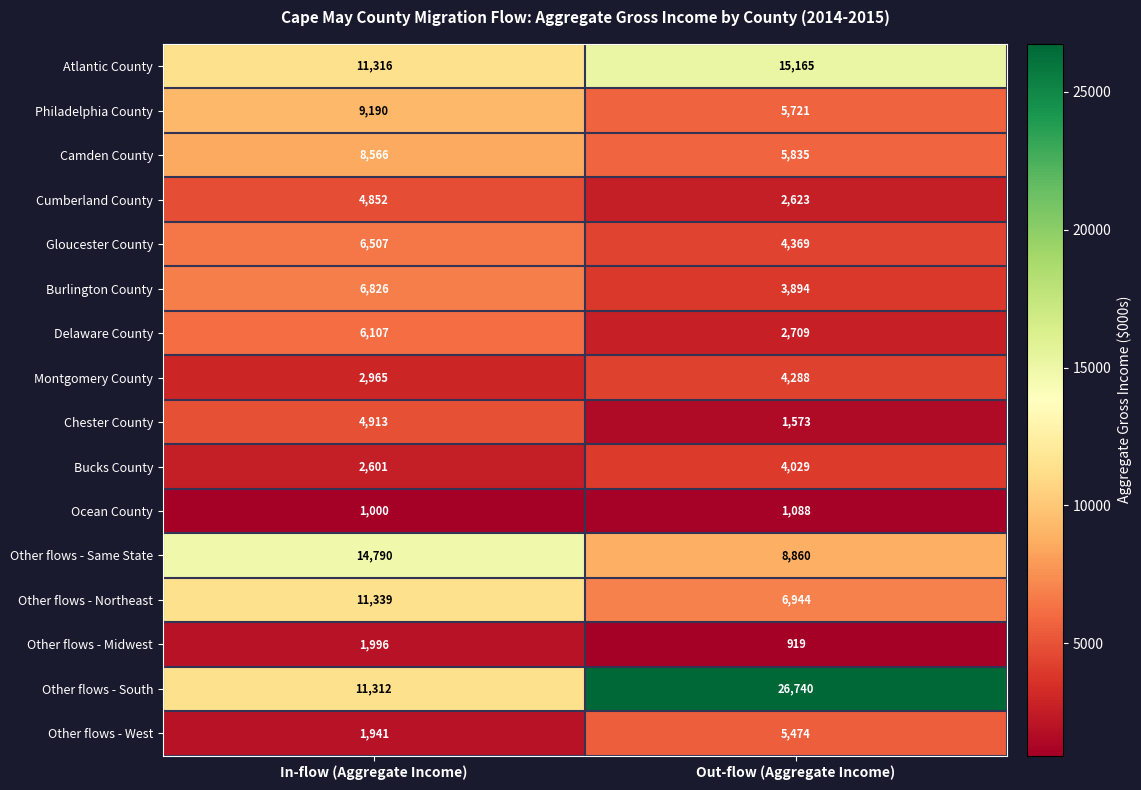

Rank the categories by Other flows - Northeast value from highest to lowest.

In-flow (Aggregate Income), Out-flow (Aggregate Income)